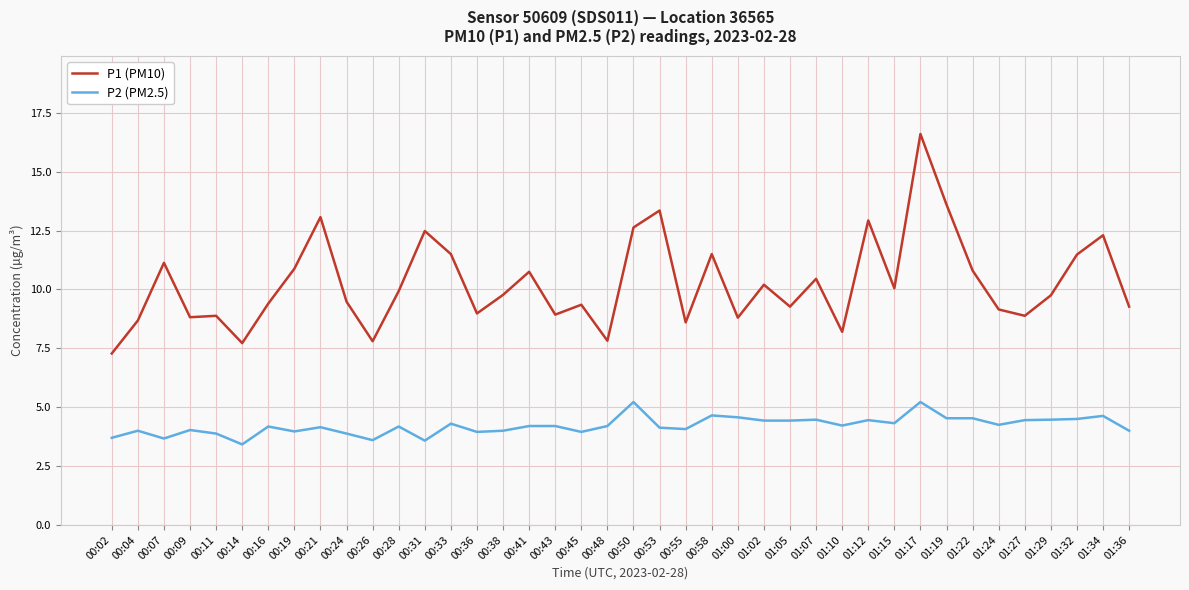

Which series has the largest range (max minus min)?

P1 (PM10)